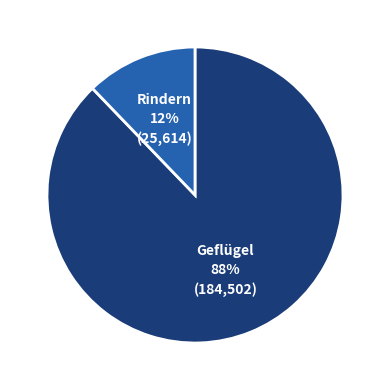

Which slice is the smallest?

Rindern